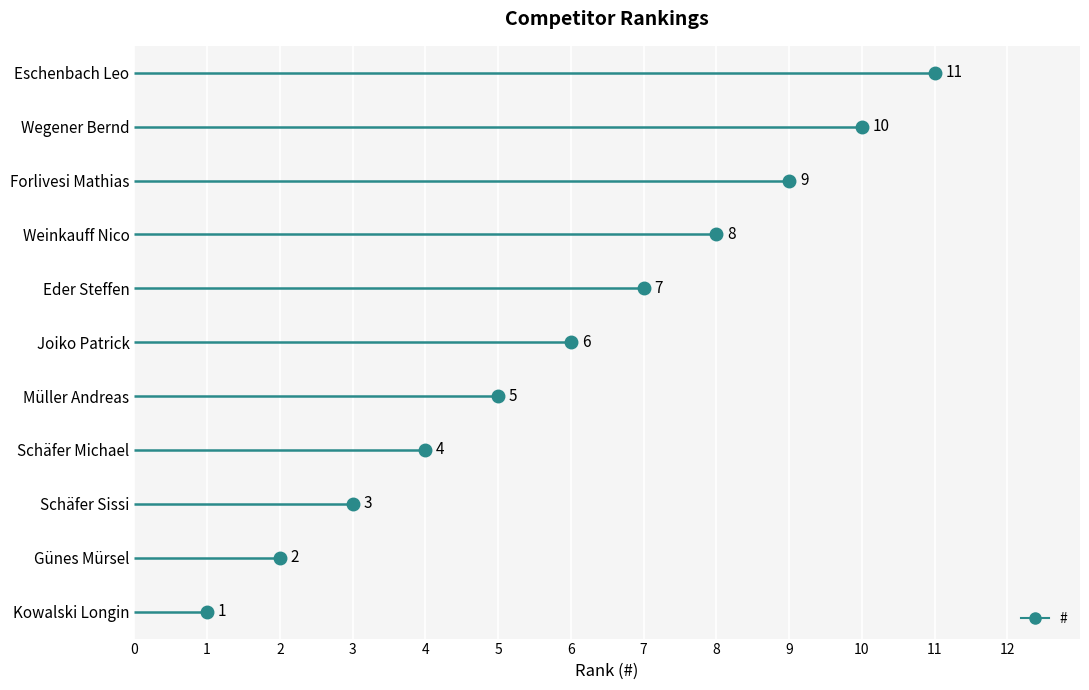

Rank the categories by value from lowest to highest.

Kowalski Longin, Günes Mürsel, Schäfer Sissi, Schäfer Michael, Müller Andreas, Joiko Patrick, Eder Steffen, Weinkauff Nico, Forlivesi Mathias, Wegener Bernd, Eschenbach Leo